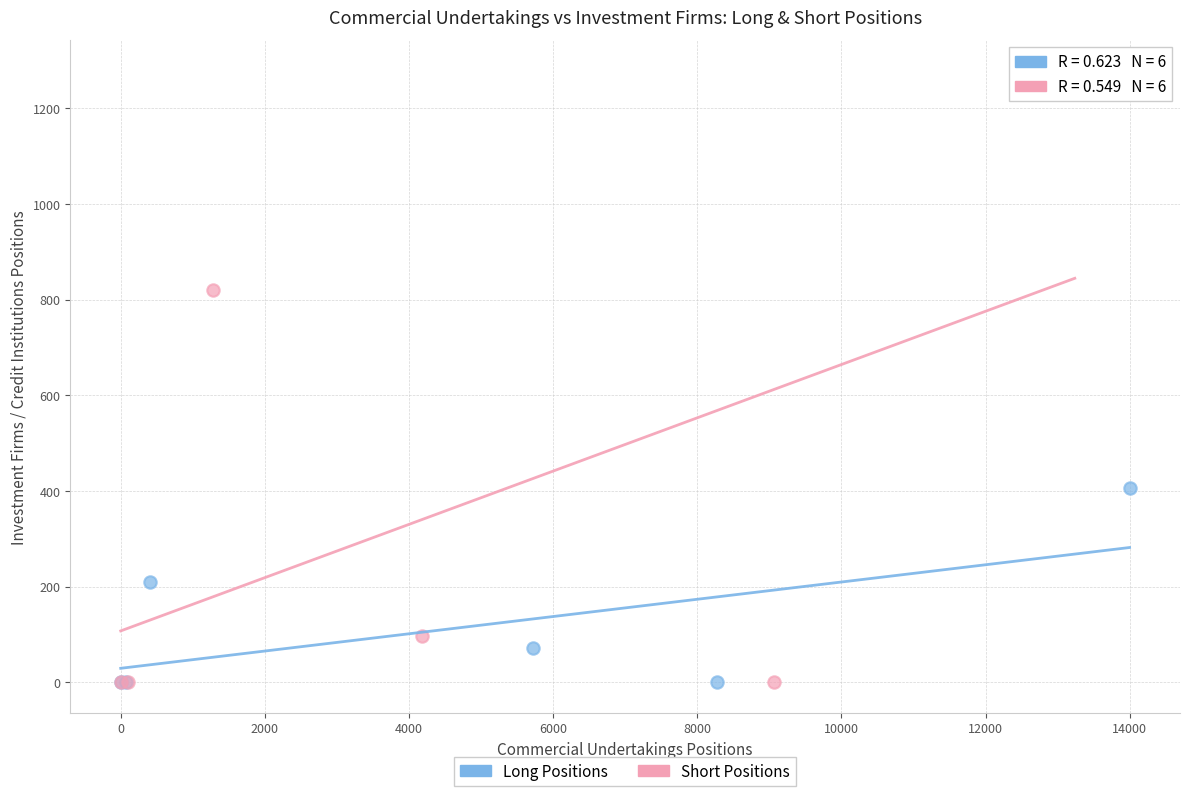

Which series reaches the maximum Y coordinate?

Short Positions